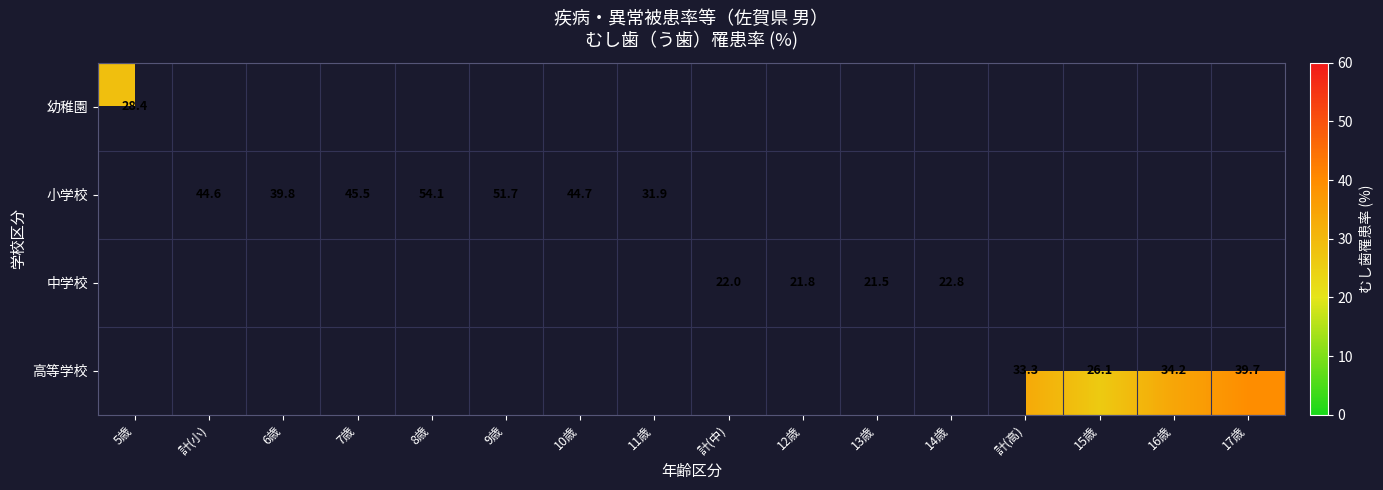

Between 7歳 and 8歳, which is larger?

8歳